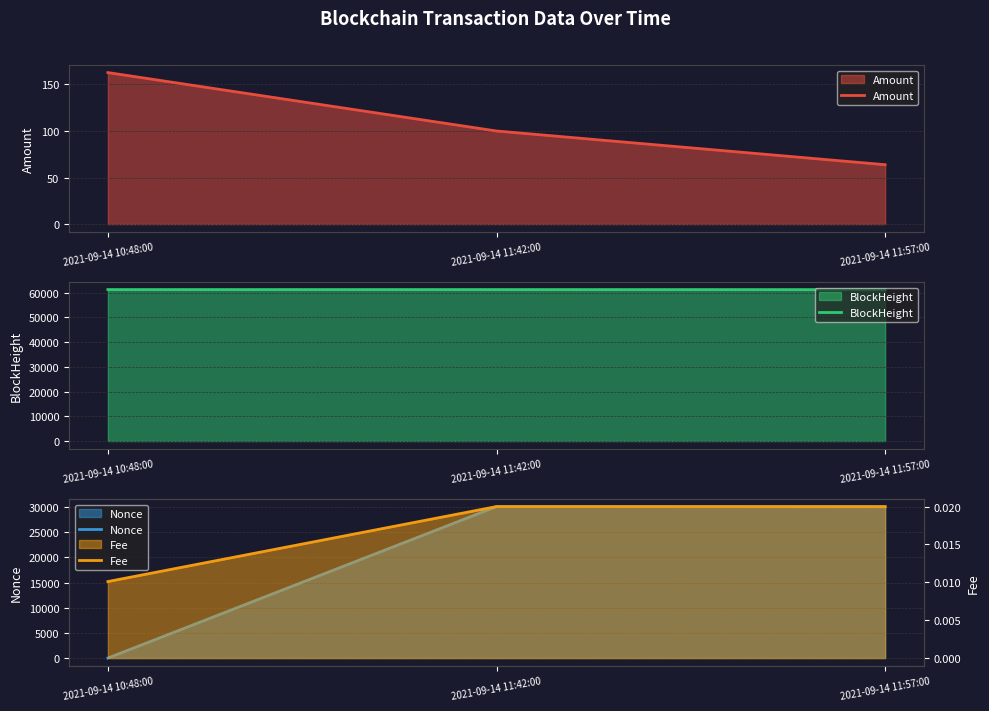

Does the chart display data point markers on the line(s)?

No